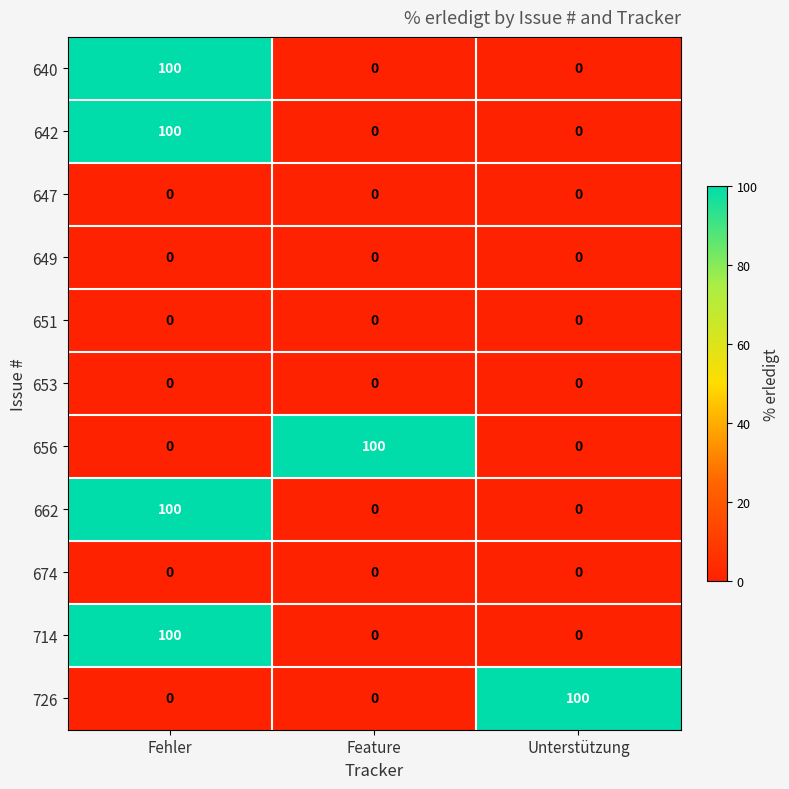

True or false: 651 has a value of 0 at Unterstützung.

True